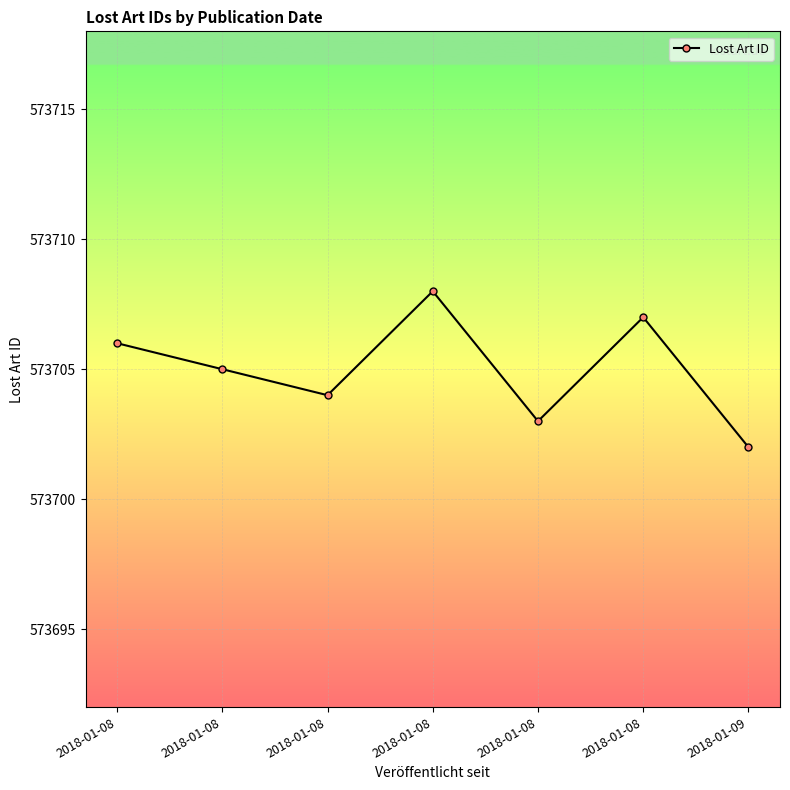

Reading left to right, what are all the values shown in this chart?

2018-01-08=573706	2018-01-08=573705	2018-01-08=573704	2018-01-08=573708	2018-01-08=573703	2018-01-08=573707	2018-01-09=573702